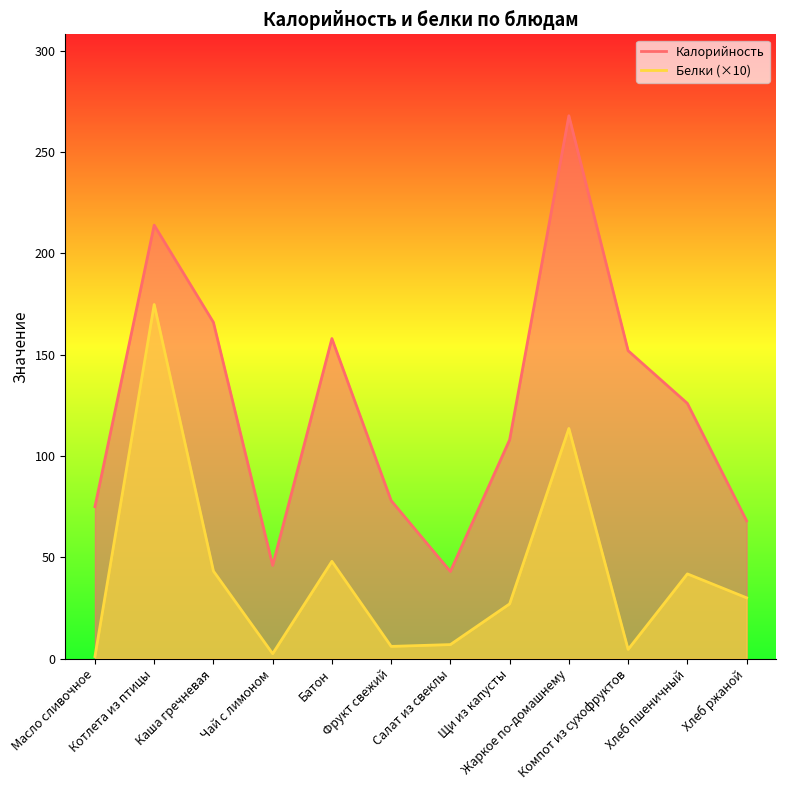

In Белки, how many points are lower than both neighbors (excluding endpoints)?

3